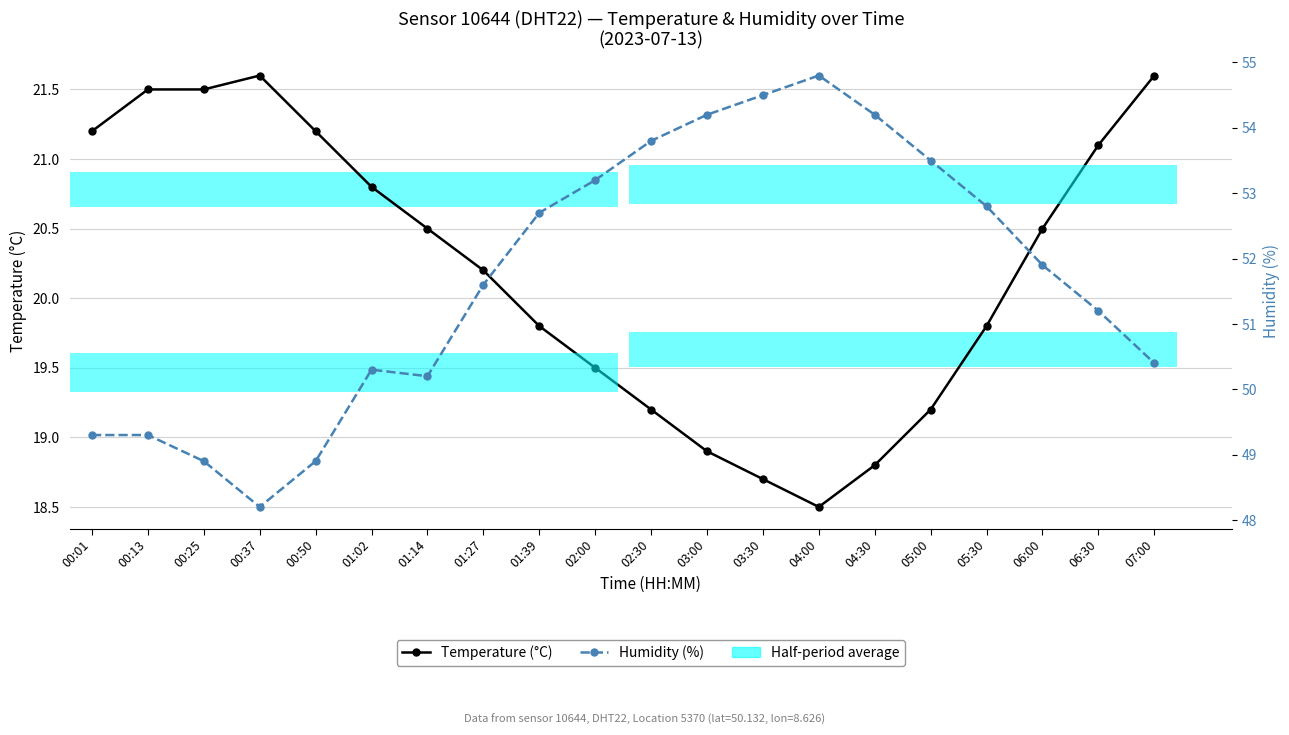

List the labels in order of Temperature (°C) value, smallest first.

04:00, 03:30, 04:30, 03:00, 02:30, 05:00, 02:00, 01:39, 05:30, 01:27, 01:14, 06:00, 01:02, 06:30, 00:01, 00:50, 00:13, 00:25, 00:37, 07:00